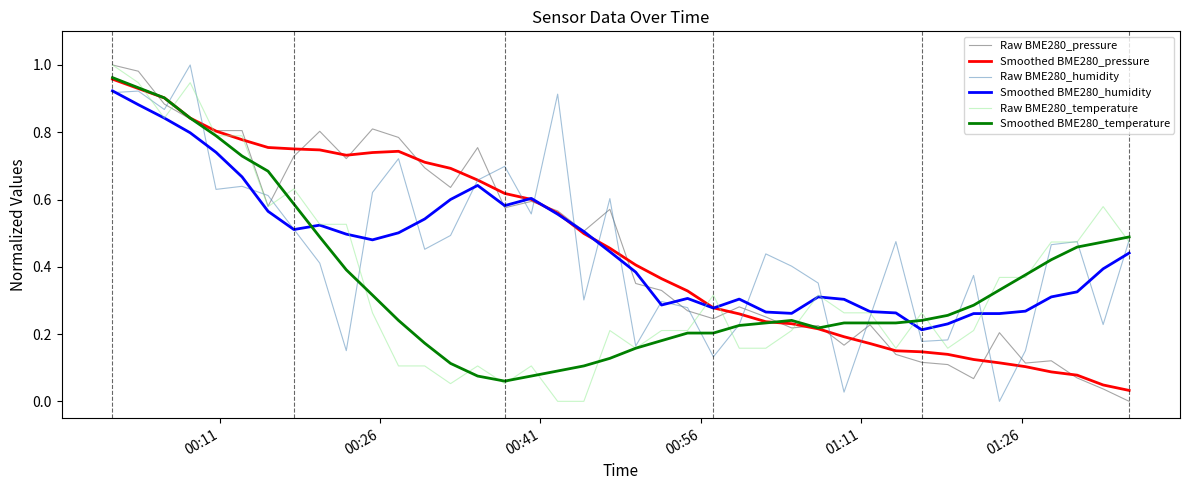

Which series ends up on top after the final intersection of Smoothed BME280_temperature and Smoothed BME280_humidity?

Smoothed BME280_temperature